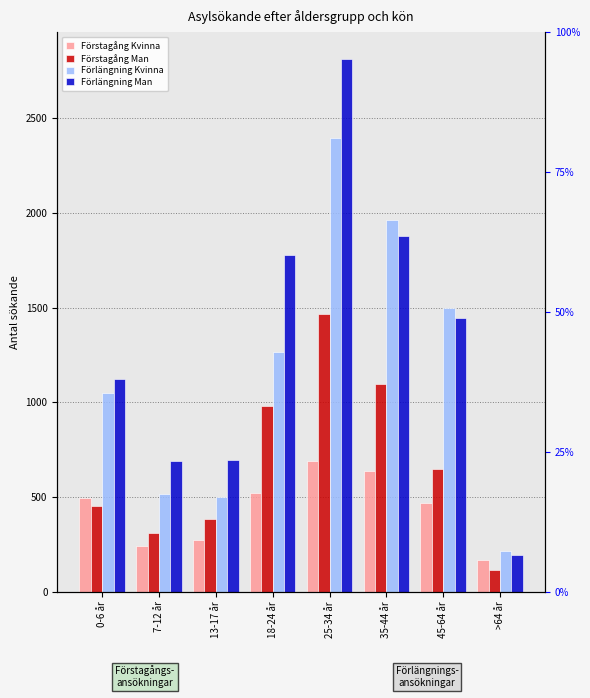

What are all the series names shown in the legend?

Förstagång Kvinna, Förstagång Man, Förlängning Kvinna, Förlängning Man